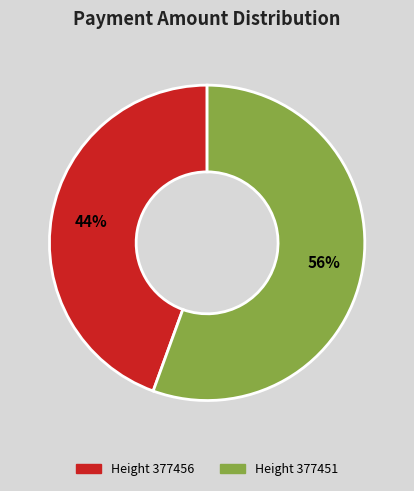

To the nearest percent, what is the average slice percentage?

50%